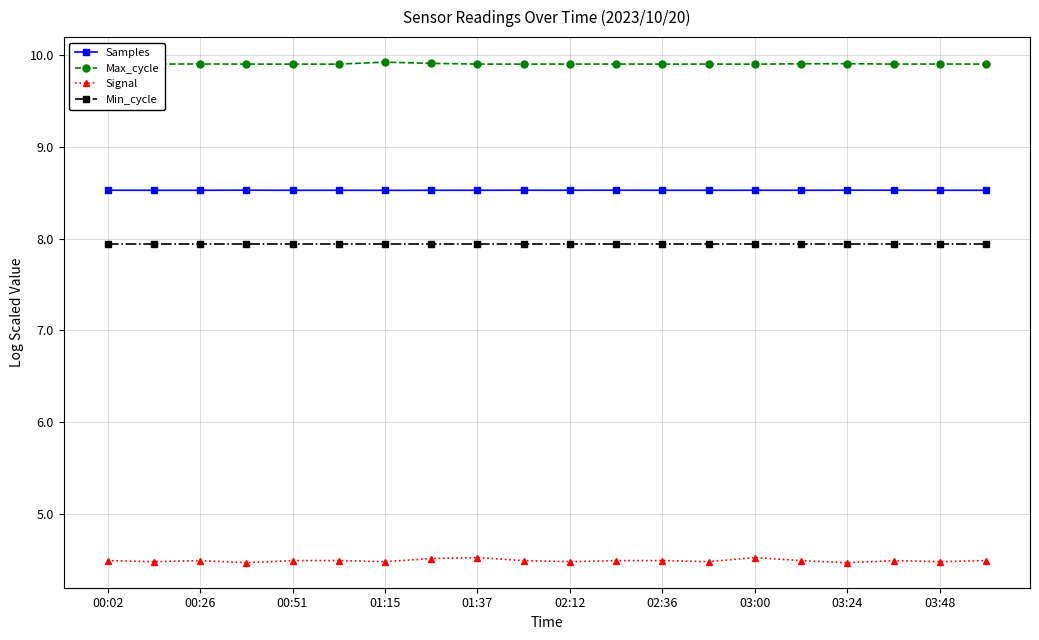

Reading left to right, list all the values displayed in this chart.

Samples: 8.5	8.5	8.5	8.5	8.5	8.5	8.5	8.5	8.5	8.5	8.5	8.5	8.5	8.5	8.5	8.5	8.5	8.5	8.5	8.5
Max_cycle: 9.9	9.9	9.9	9.9	9.9	9.9	9.9	9.9	9.9	9.9	9.9	9.9	9.9	9.9	9.9	9.9	9.9	9.9	9.9	9.9
Signal: 4.5	4.5	4.5	4.5	4.5	4.5	4.5	4.5	4.5	4.5	4.5	4.5	4.5	4.5	4.5	4.5	4.5	4.5	4.5	4.5
Min_cycle: 7.9	7.9	7.9	7.9	7.9	7.9	7.9	7.9	7.9	7.9	7.9	7.9	7.9	7.9	7.9	7.9	7.9	7.9	7.9	7.9